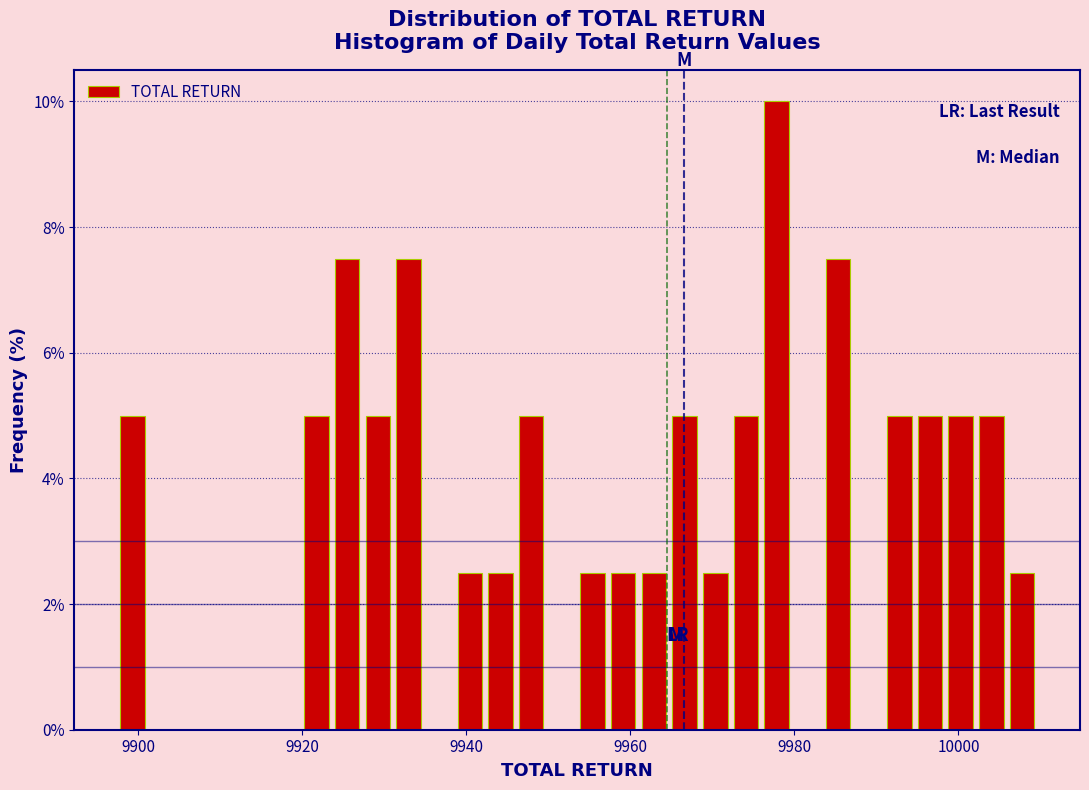

Read against the x-axis, roughly where is the centre of the tallest bar?

9978